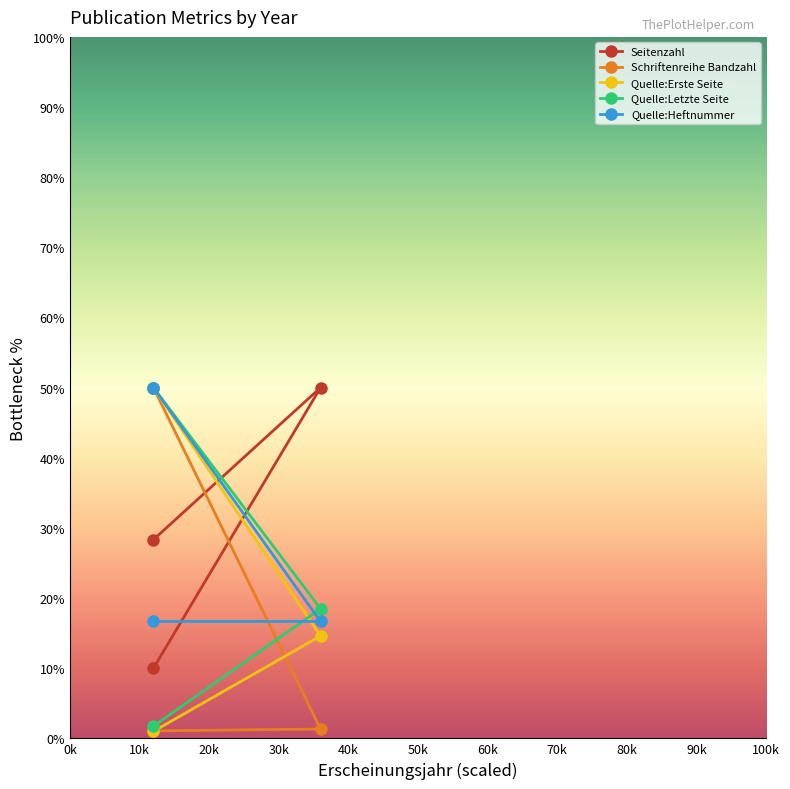

What is the highest value of the Schriftenreihe Bandzahl series?

50.0